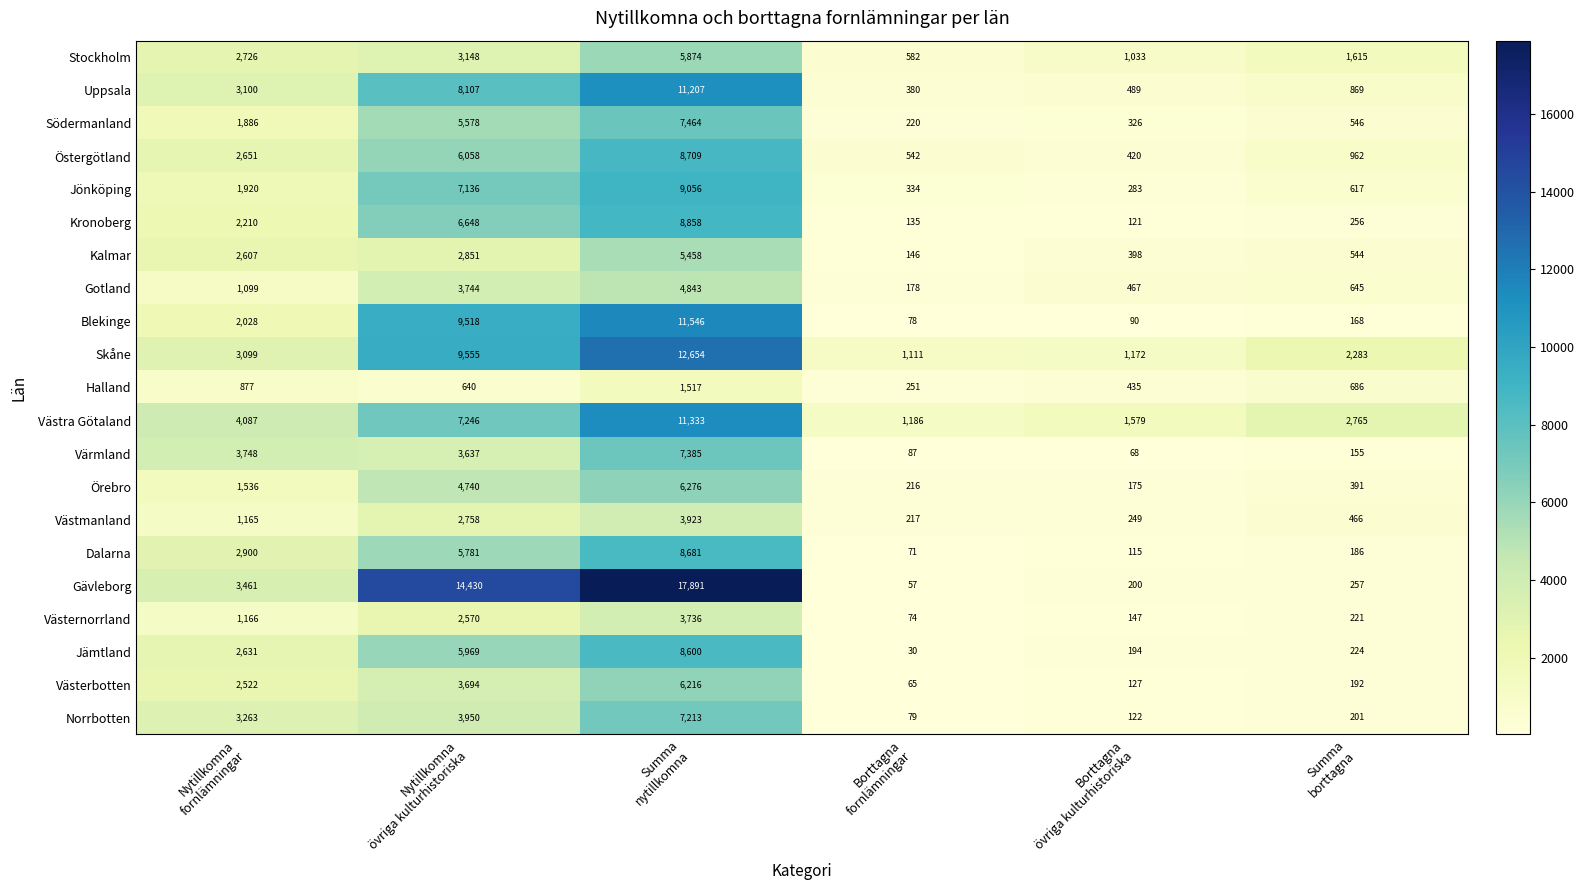

Which series has the largest range (max minus min)?

Gävleborg